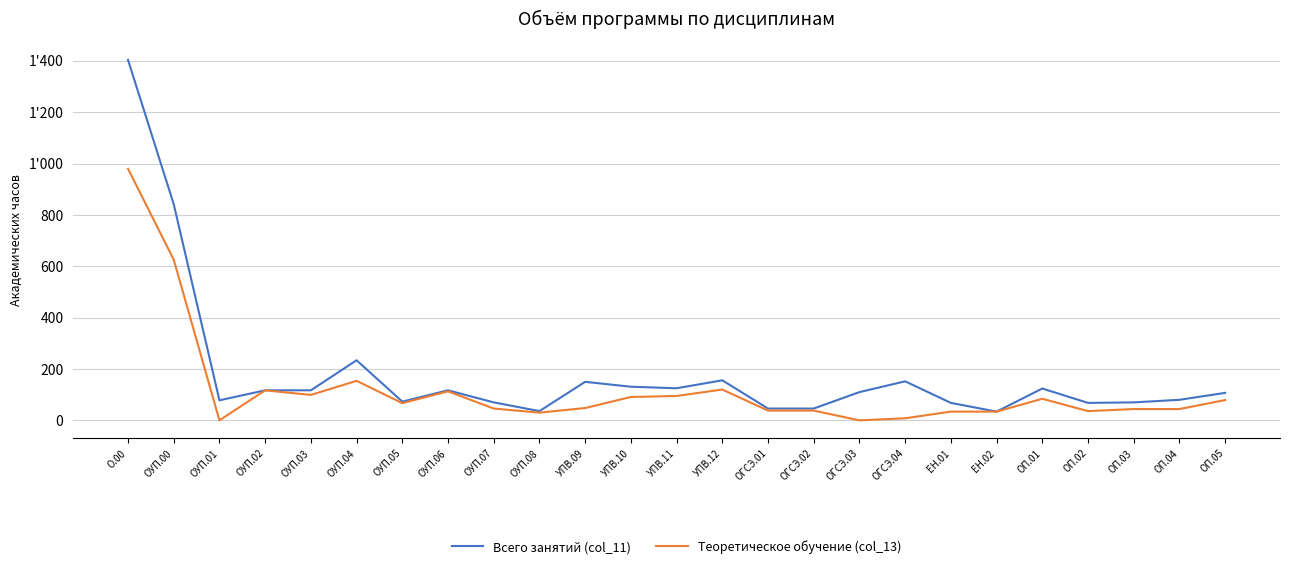

What is the sum of the Всего занятий (col_11) values at ЕН.01 and ОГСЭ.02?

114